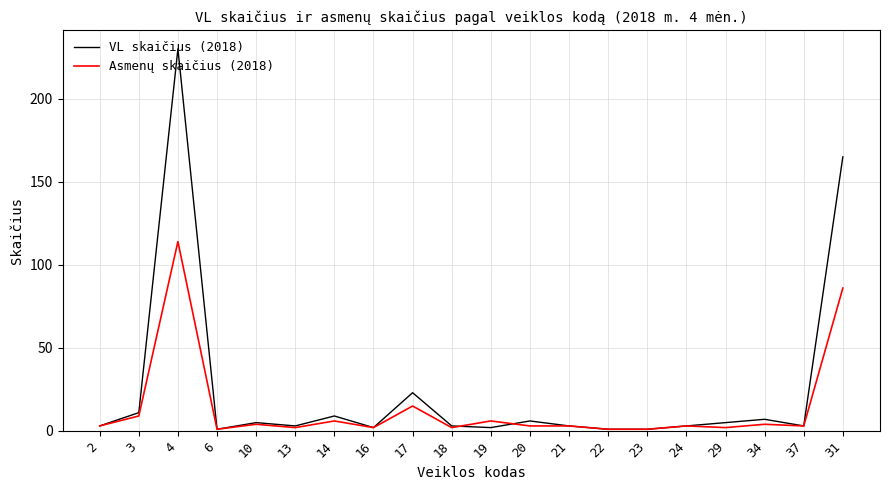

What is the difference between the highest and lowest values at 13?

1